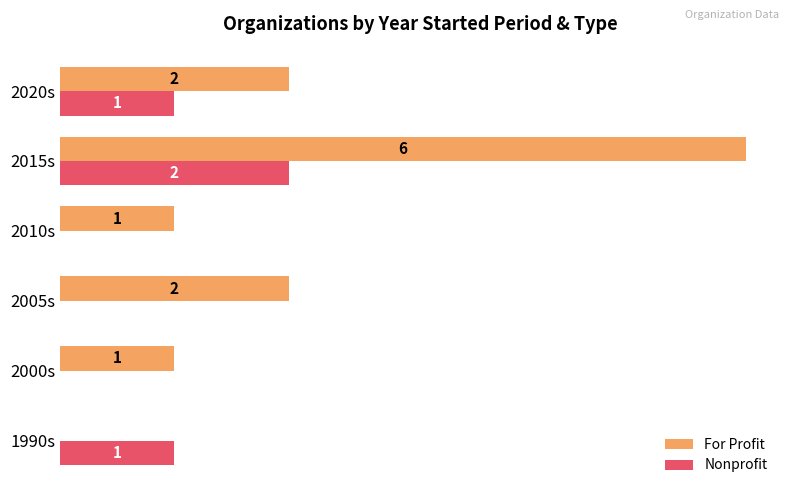

Which category has the highest value in the For Profit series?

2015s